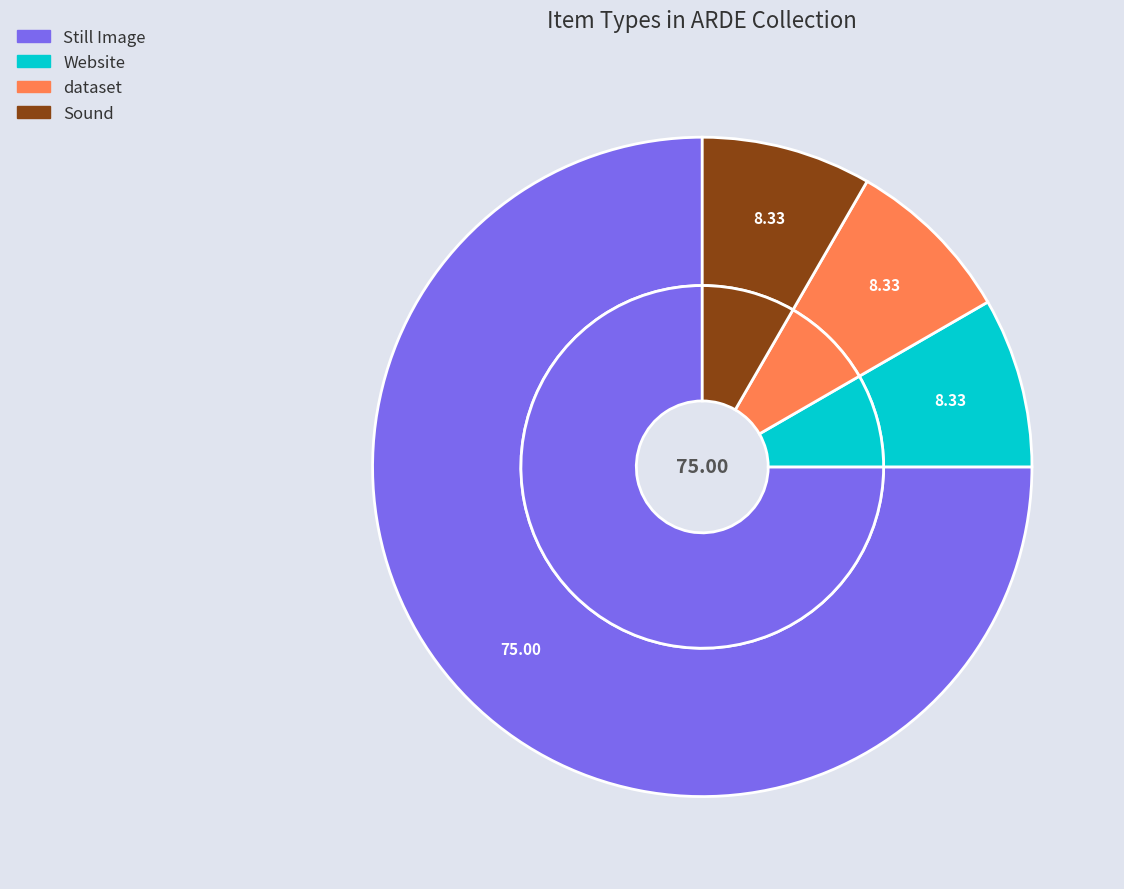

To the nearest percent, what is the difference between the largest and smallest slice percentages?

67%